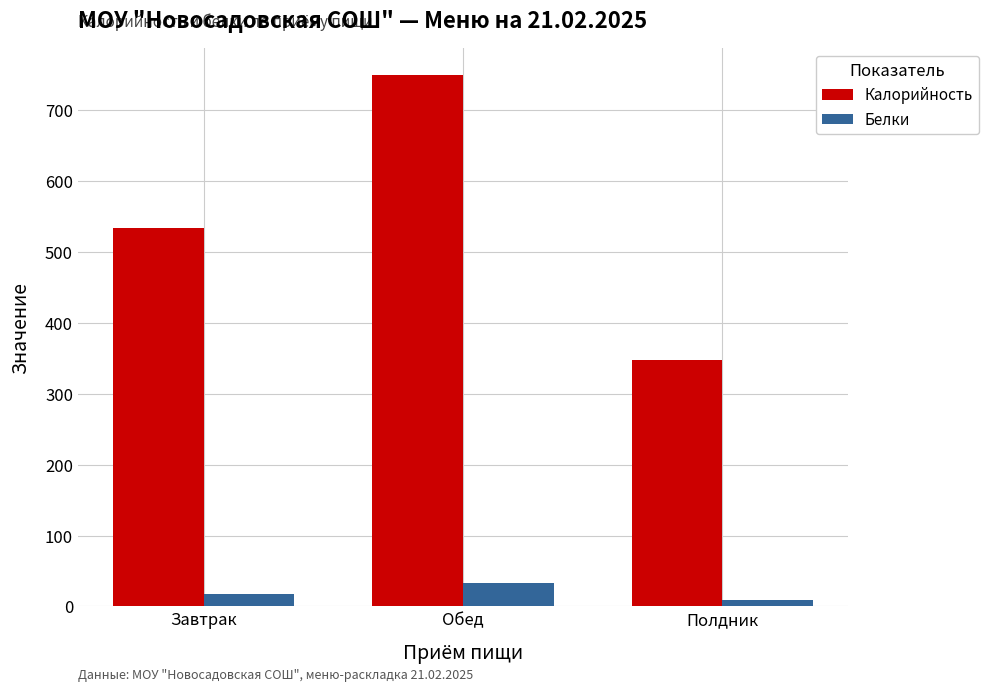

What is the smallest value displayed?

9.3